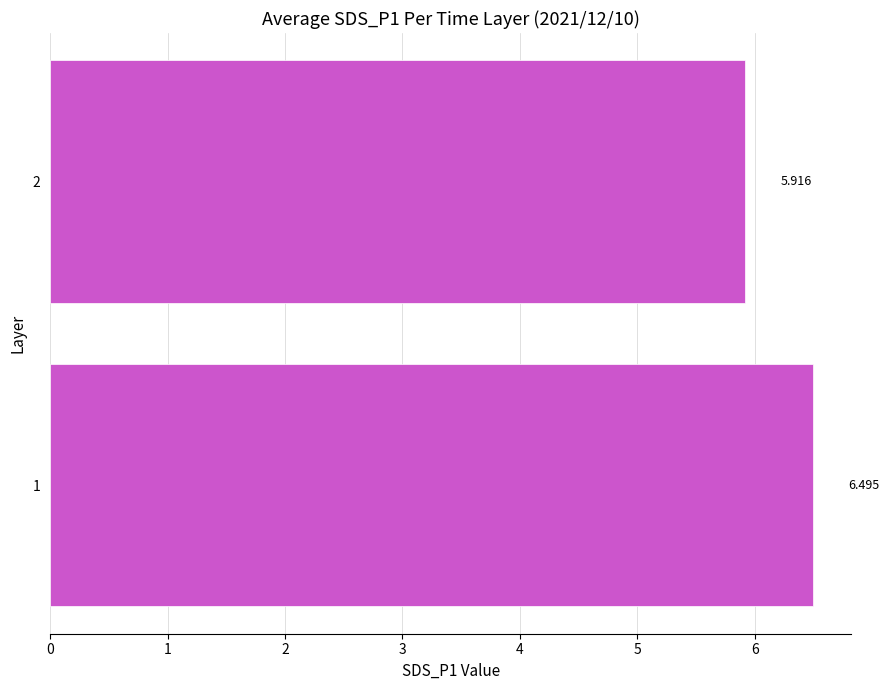

Rank the categories by value from highest to lowest.

1, 2